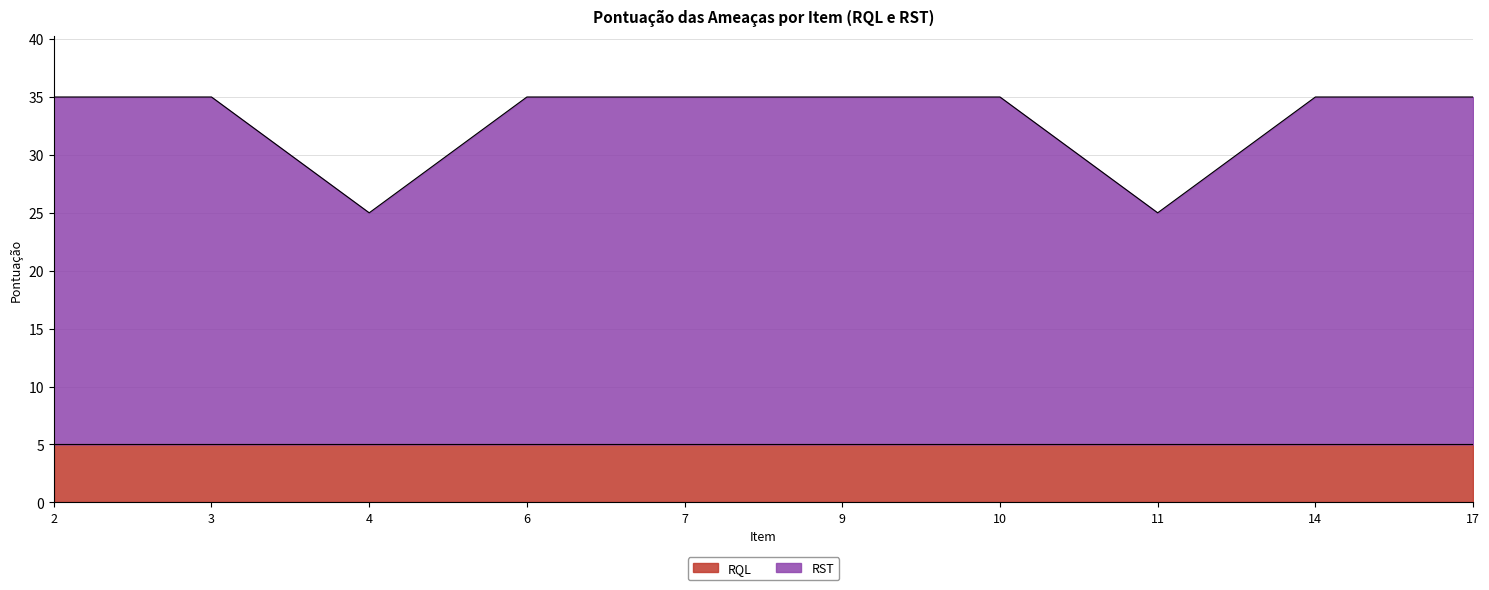

Between 9 and 4, which is larger?

9